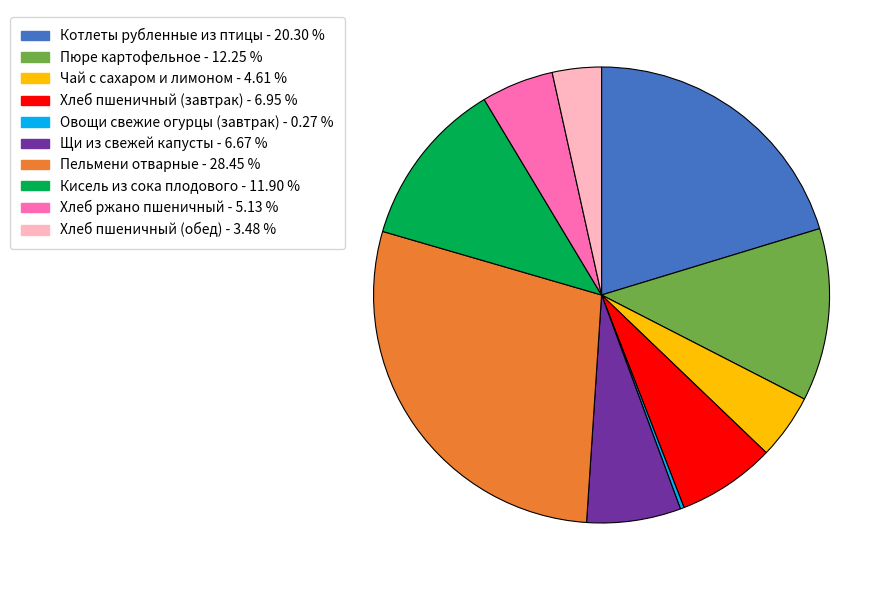

Approximately how many times larger is the value at Чай с сахаром и лимоном compared to Кисель из сока плодового?

0.4